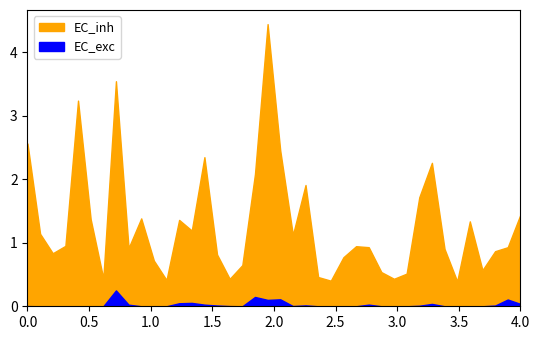

True or false: EC_inh and EC_exc cross at least once.

False